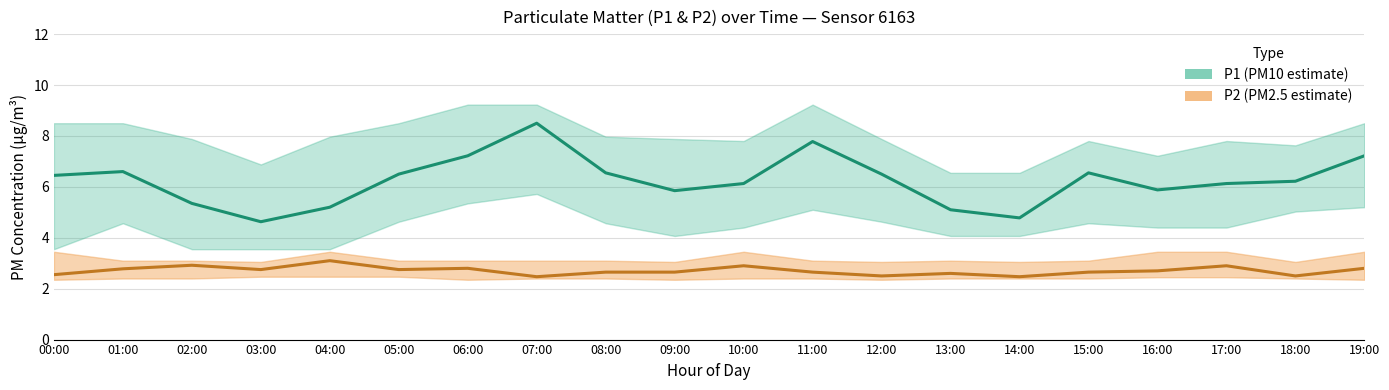

What are all the series names shown in the legend?

P1 (PM10 estimate), P2 (PM2.5 estimate)